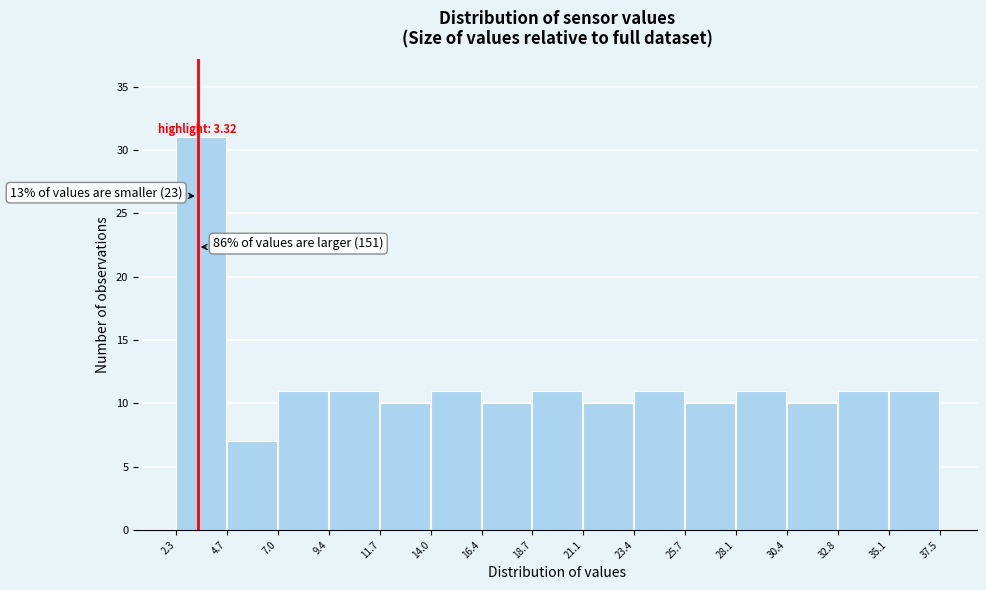

Which range on the x-axis has the tallest bar?

2.3 to 4.7